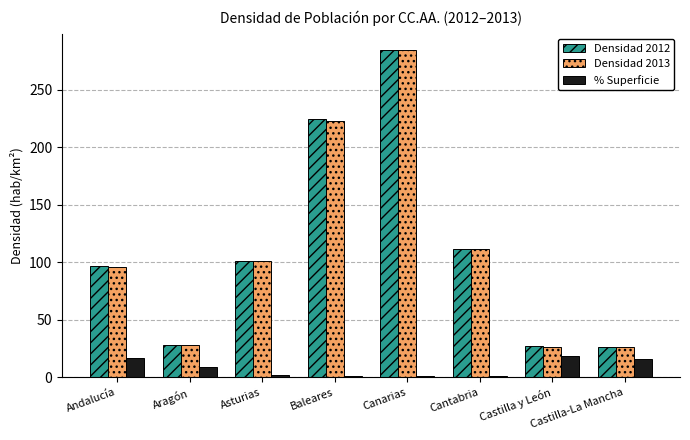

What is the maximum value shown in the chart?

284.5